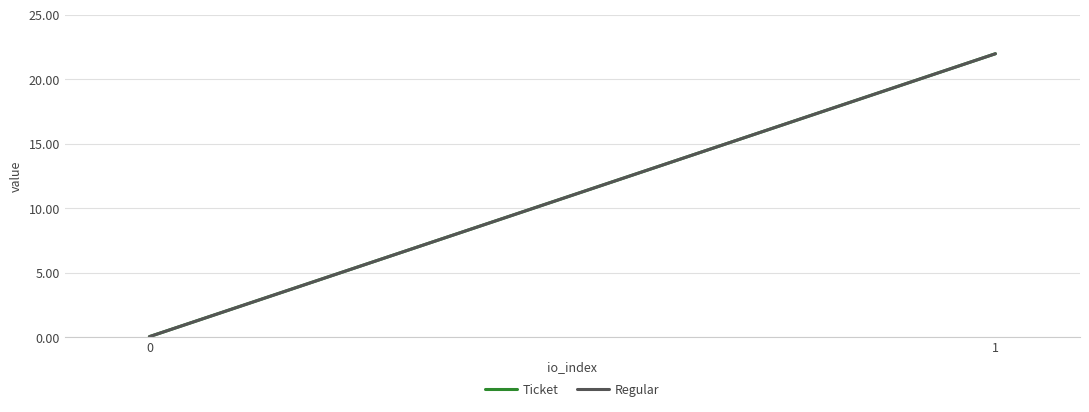

Which series has the widest spread of values?

Ticket